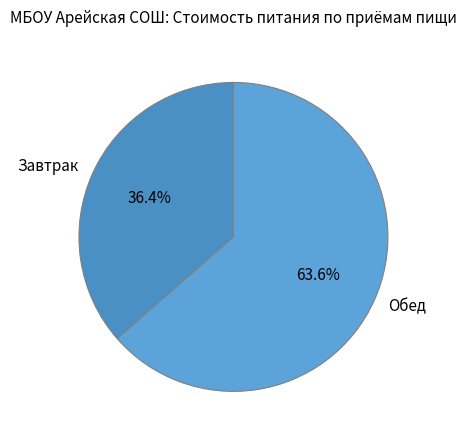

Which slice is the smallest?

Завтрак